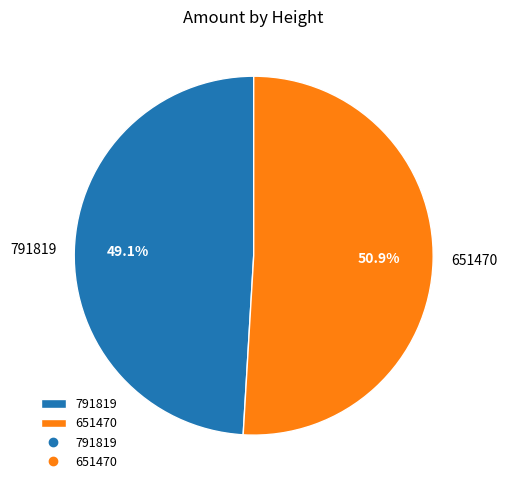

To the nearest percent, what percentage of the pie is 651470?

51%